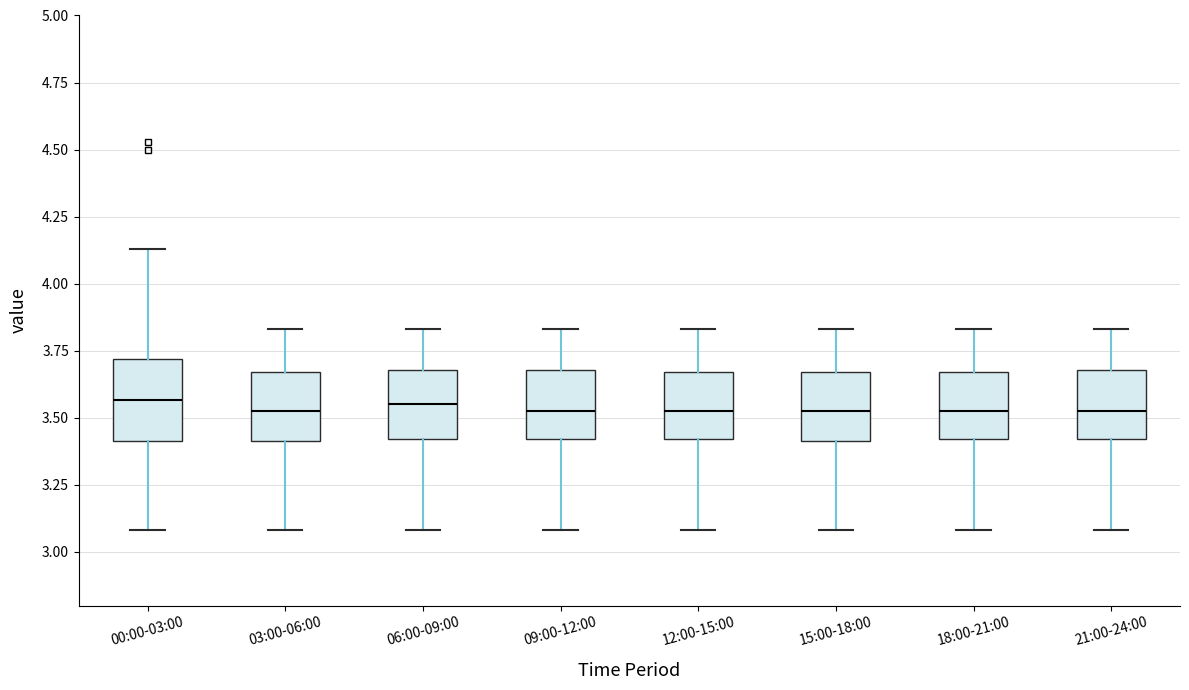

Where is the lower edge of the box for 21:00-24:00 on the y-axis? The values are not printed on the chart, so give them approximately, as read against the axis.

3.40